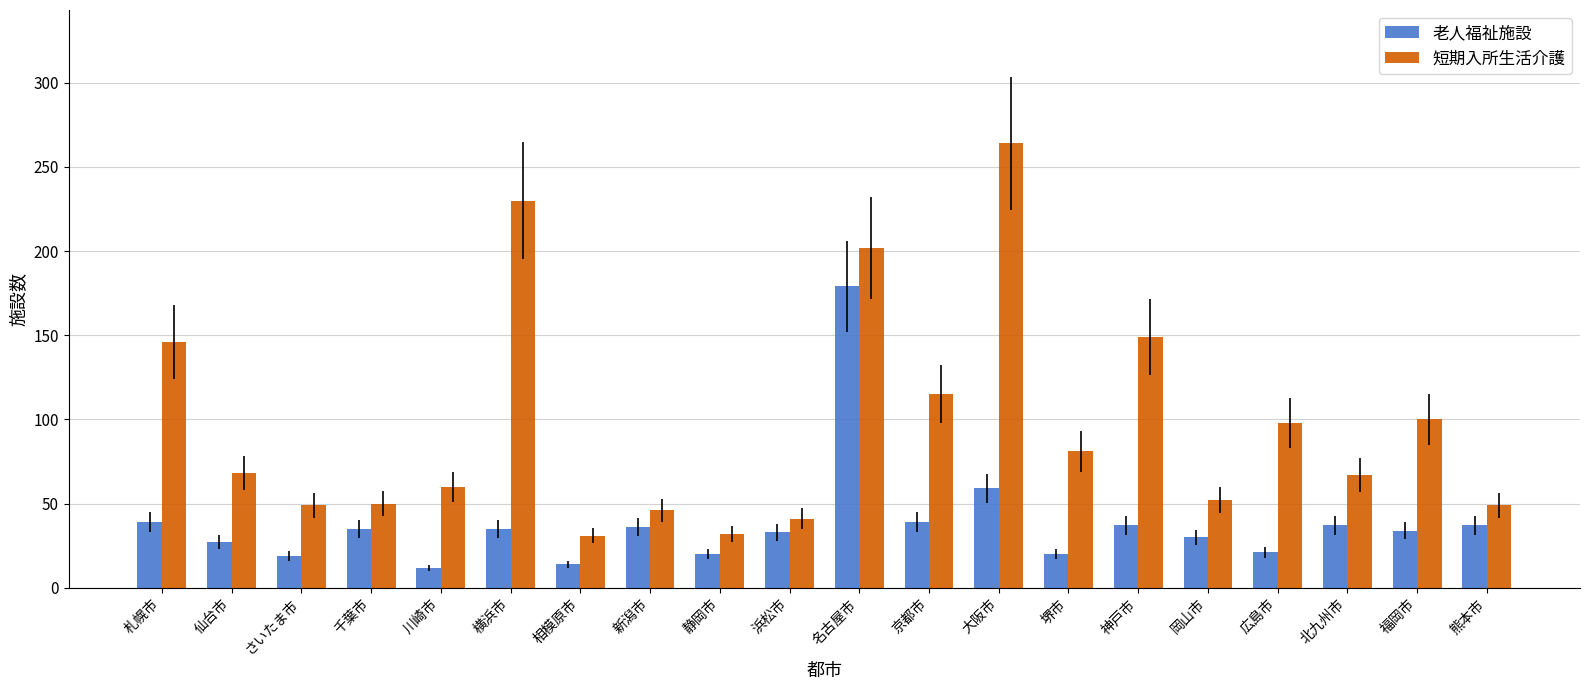

How many data points in 短期入所生活介護 are less than 68?

10